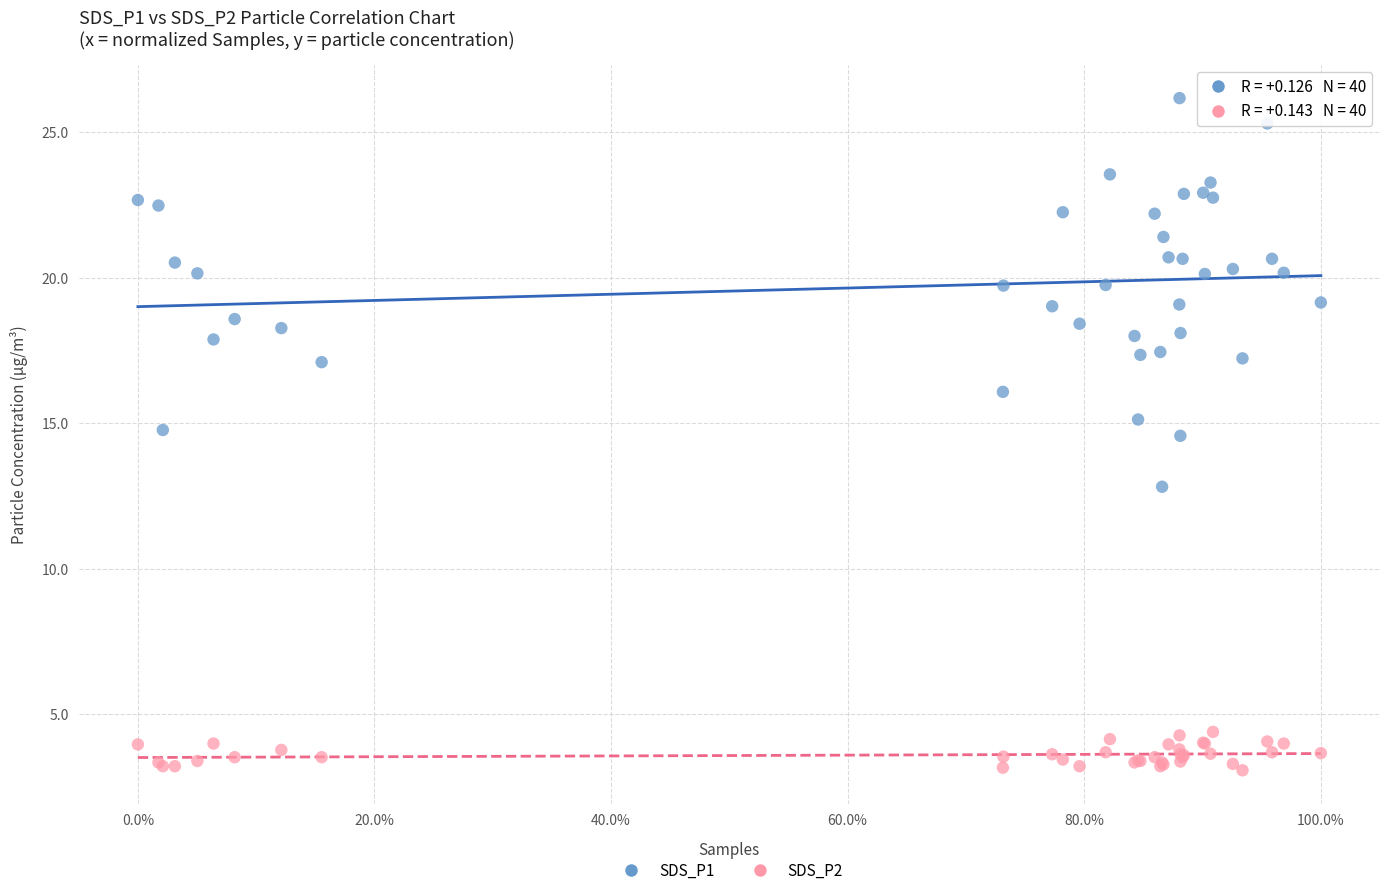

Which series contains the highest Y value?

SDS_P1